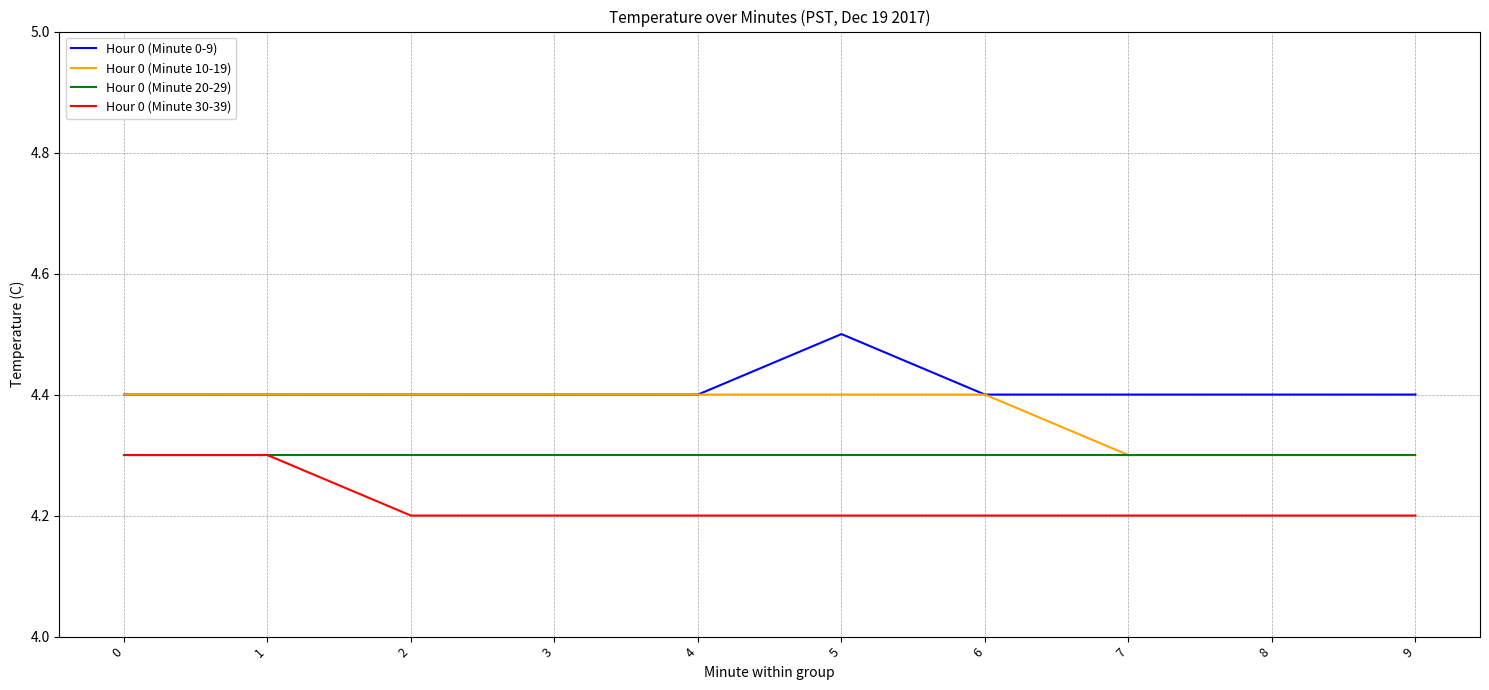

How many Hour 0 (Minute 0-9) values are between 4 and 5?

10